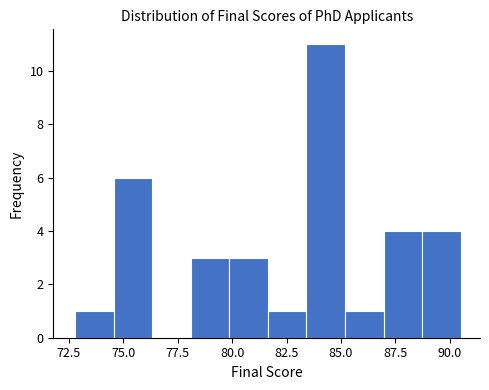

Around what value on the x-axis is the tallest bar? Give the approximate position of its centre, as read against the axis.

84.5